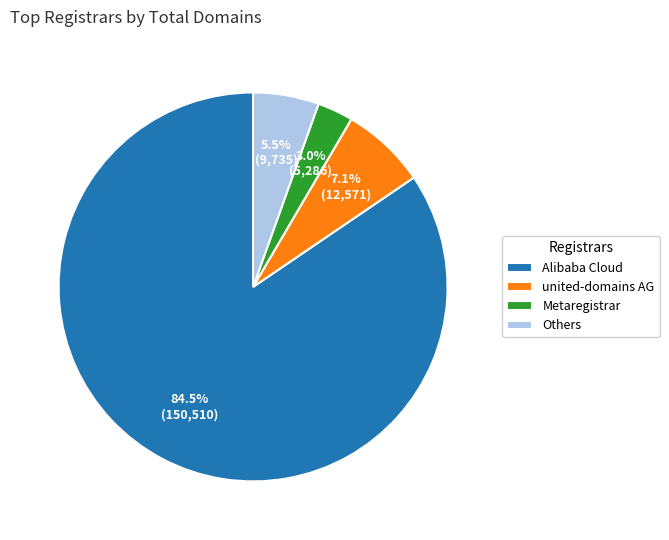

Which category accounts for the majority?

Alibaba Cloud